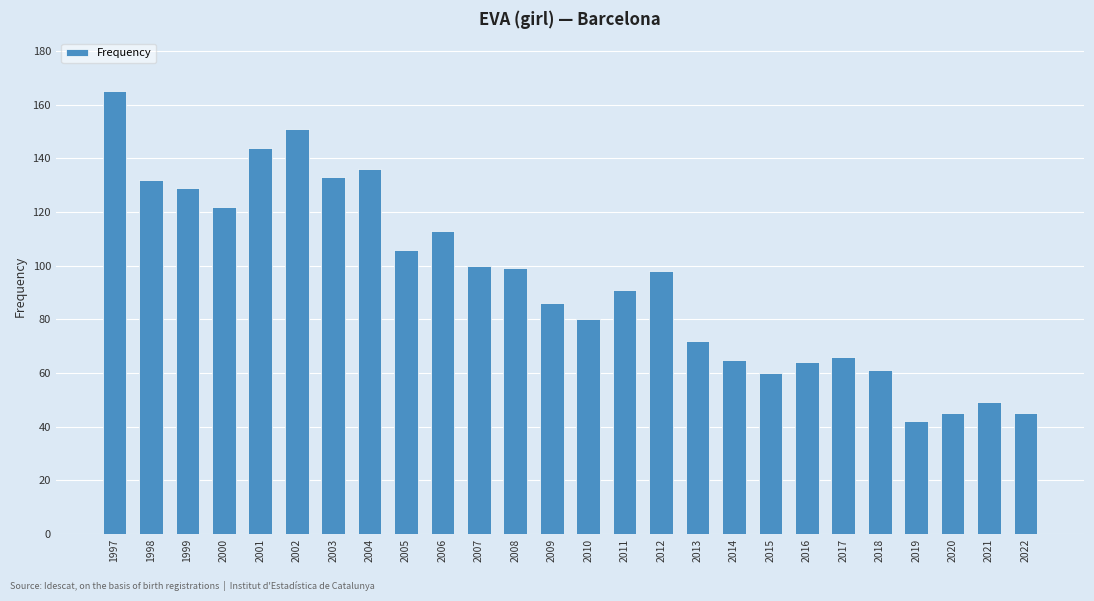

Reading left to right, transcribe all the data shown in this chart.

165	132	129	122	144	151	133	136	106	113	100	99	86	80	91	98	72	65	60	64	66	61	42	45	49	45